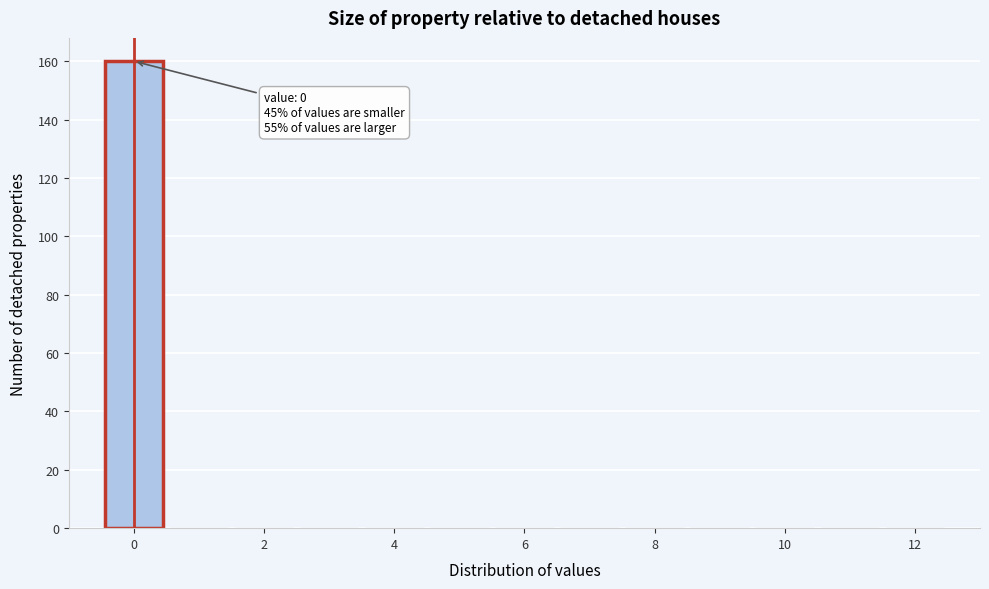

Over which range of the x-axis is the bar tallest?

-0.5 to 0.5